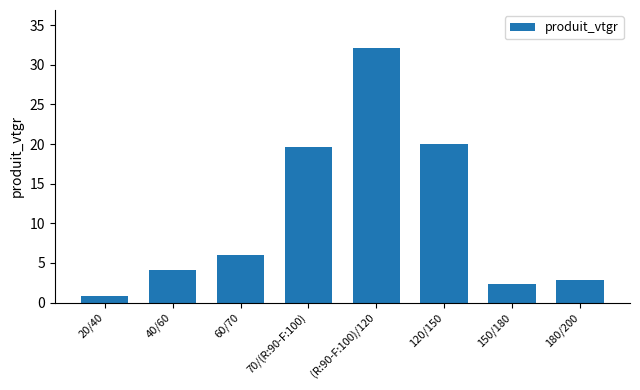

What is the label of the 4th bar from the right?

(R:90-F:100)/120